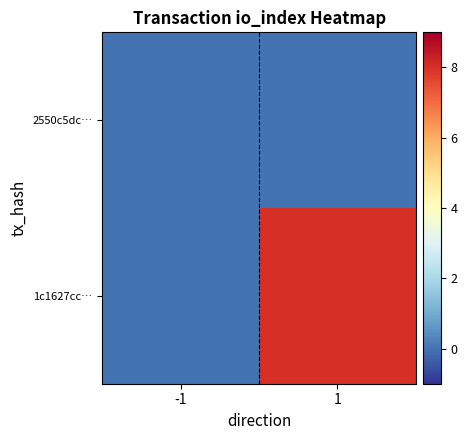

What is the difference between the highest and lowest values at 1?

8